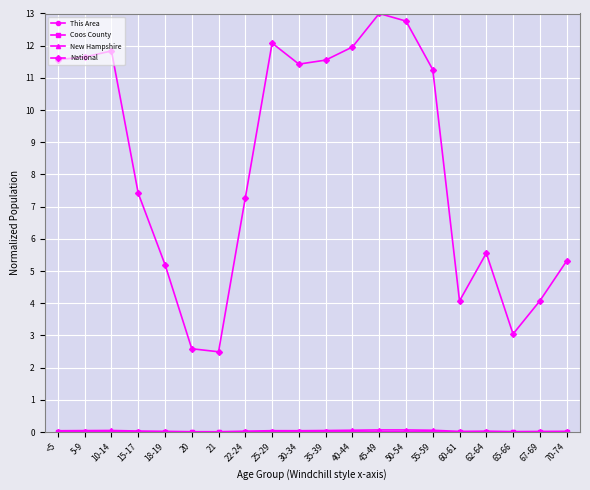

Is it true that National equals 11.6 at 35-39?

True